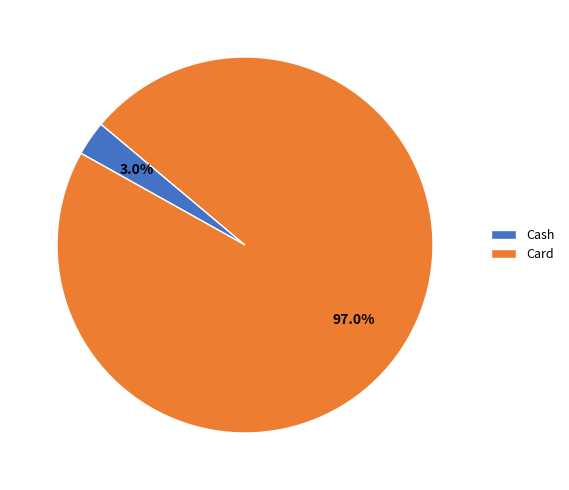

Rank the categories by value from lowest to highest.

Cash, Card